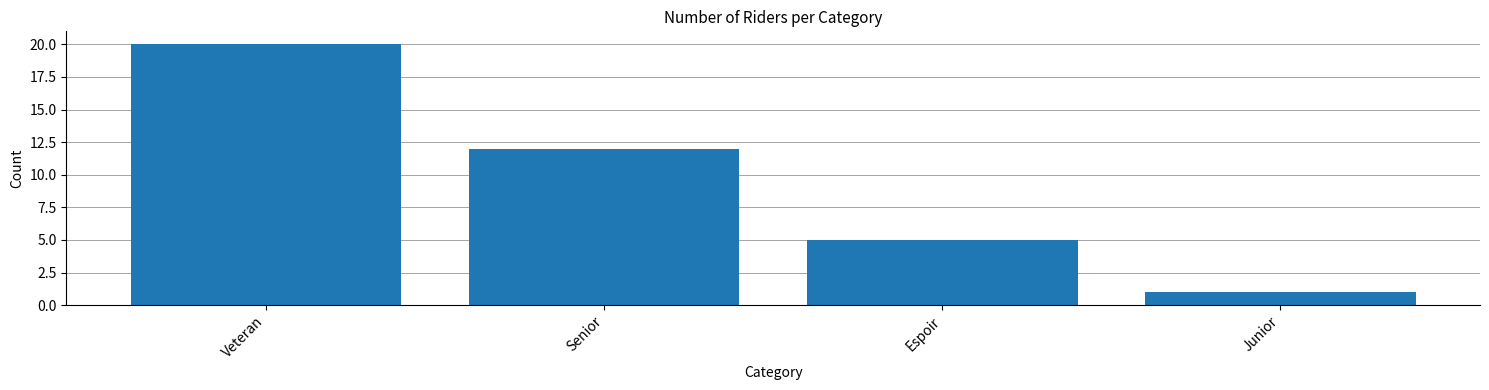

What is the average value?

10